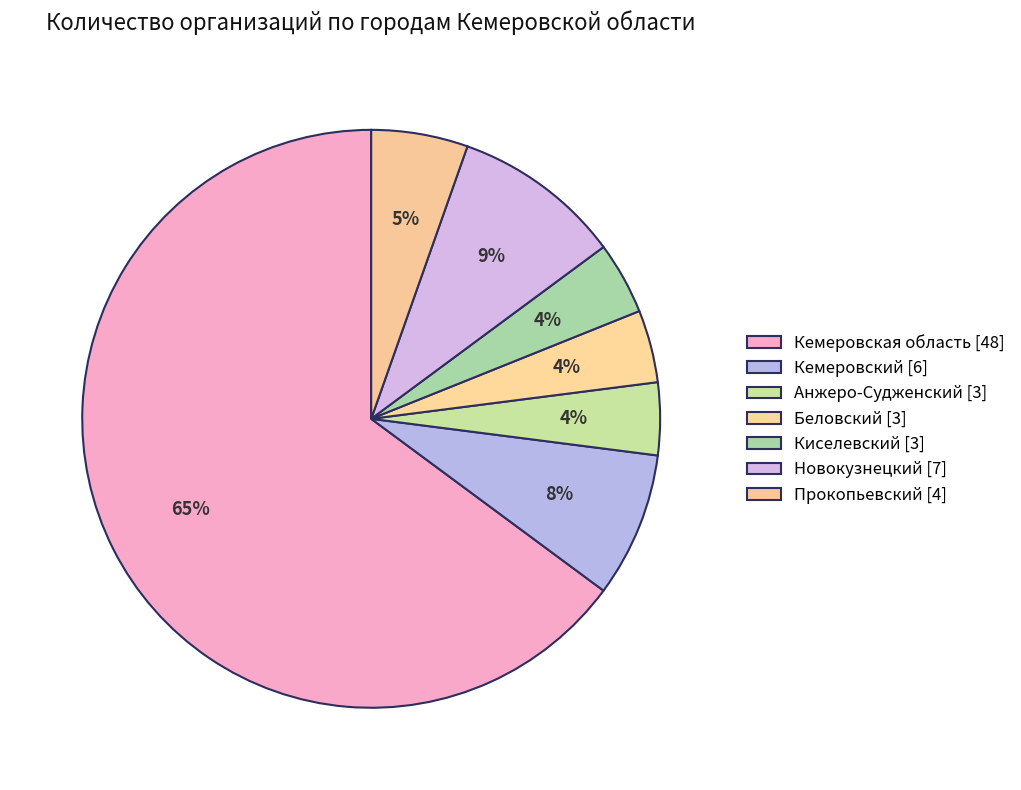

Combined, do Беловский and Прокопьевский account for over 50%?

No